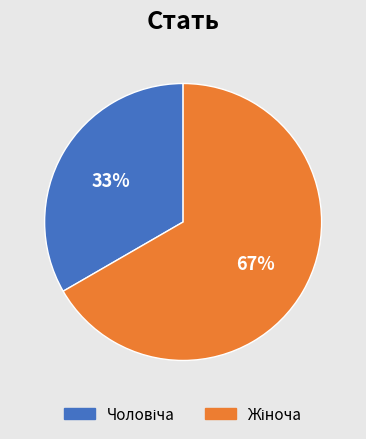

How many segments does this pie chart have?

2